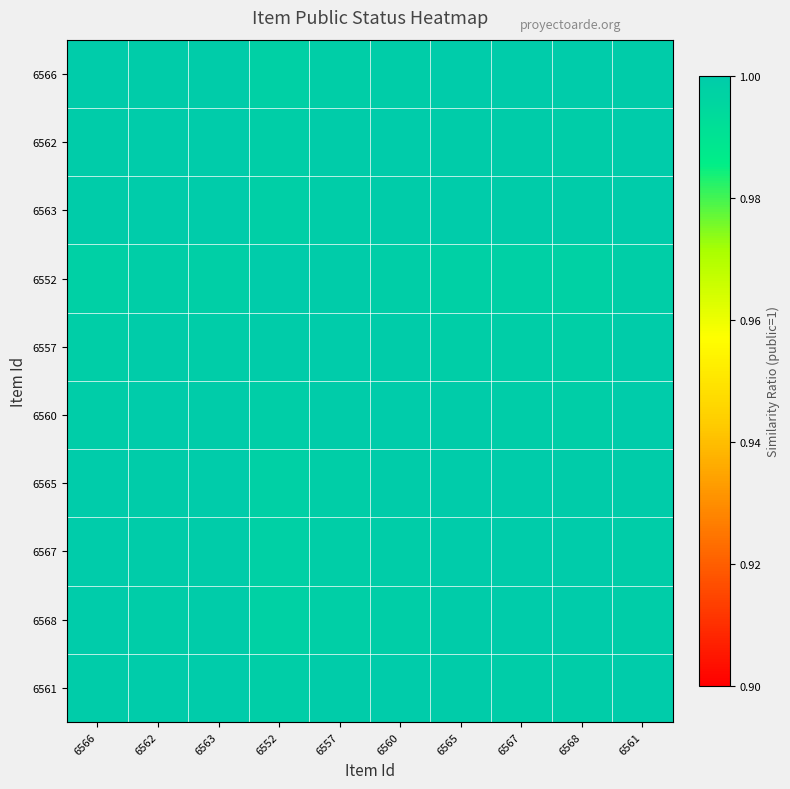

What is the maximum value shown in the chart?

1.0